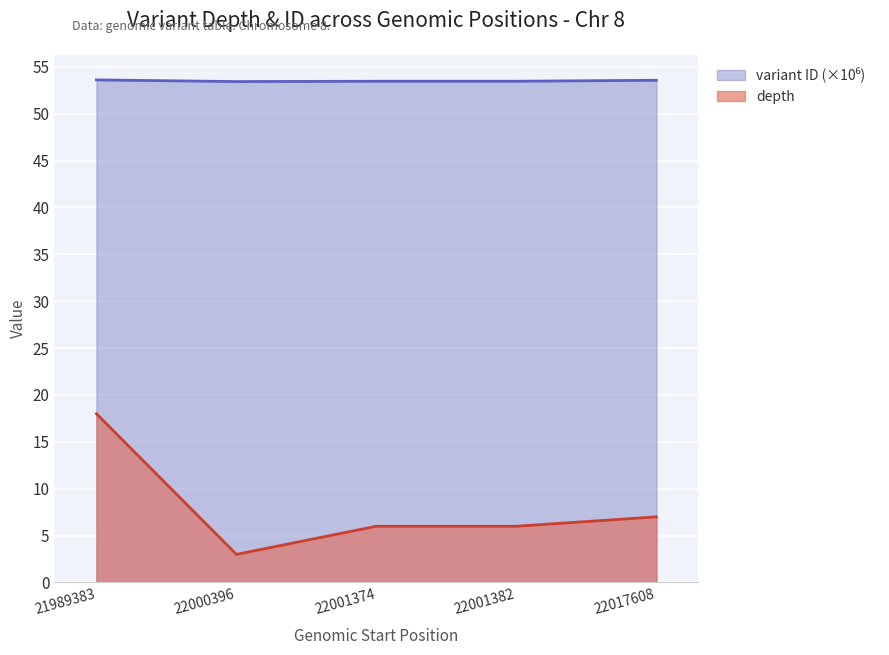

Reading right to left, transcribe all the data shown in this chart.

depth: 22017608=7.0	22001382=6.0	22001374=6.0	22000396=3.0	21989383=18.0
variant ID: 22017608=53.6	22001382=53.5	22001374=53.5	22000396=53.4	21989383=53.6